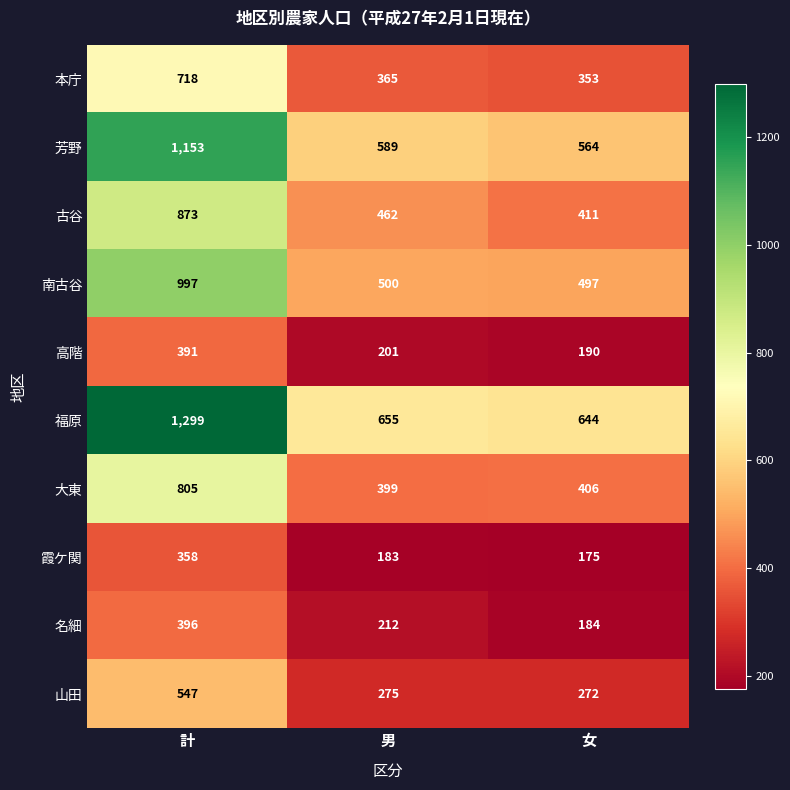

Read the 福原 value at 女.

644